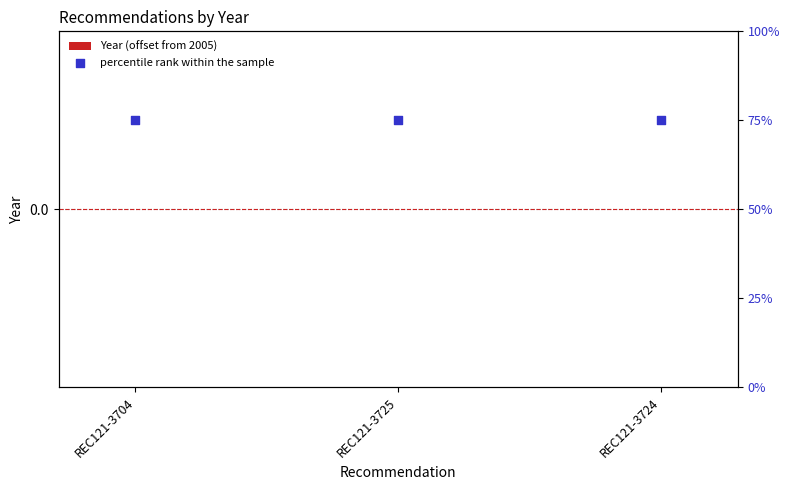

Which series contains the lowest Y value?

Year (offset from 2005)